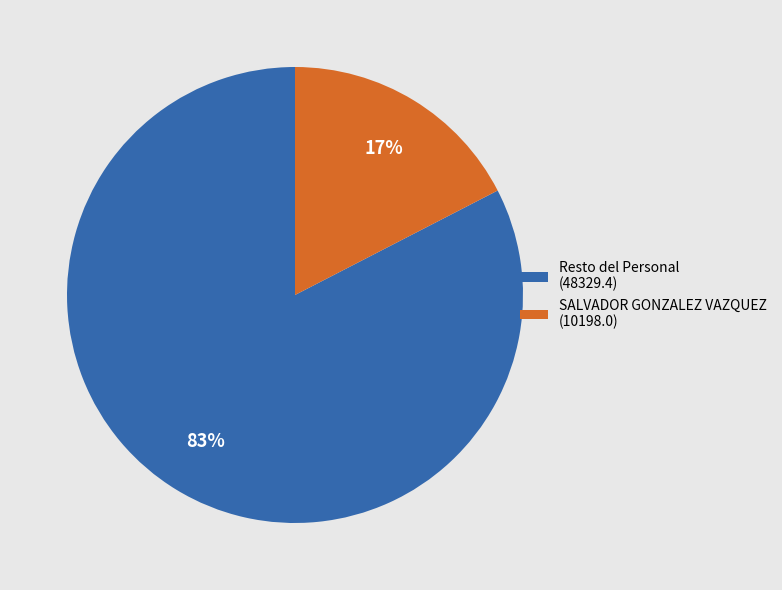

Which has a higher value, SALVADOR GONZALEZ VAZQUEZ (10198.0) or Resto del Personal (48329.4)?

Resto del Personal (48329.4)